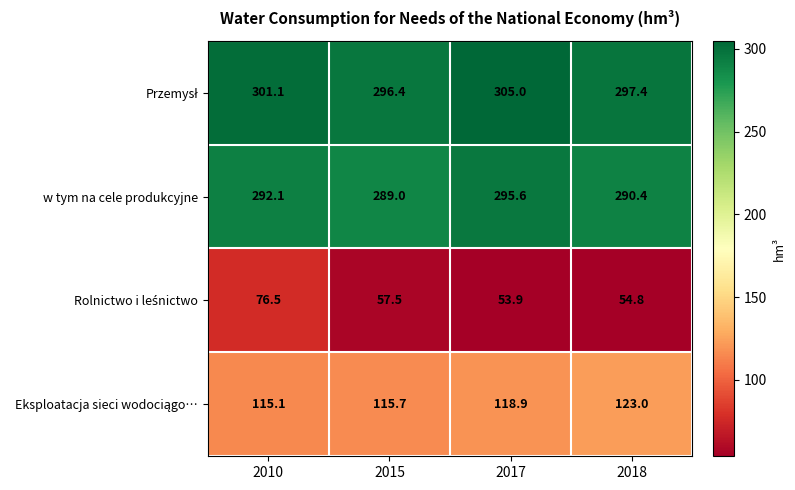

List the labels in order of w tym na cele produkcyjne value, largest first.

2017, 2010, 2018, 2015